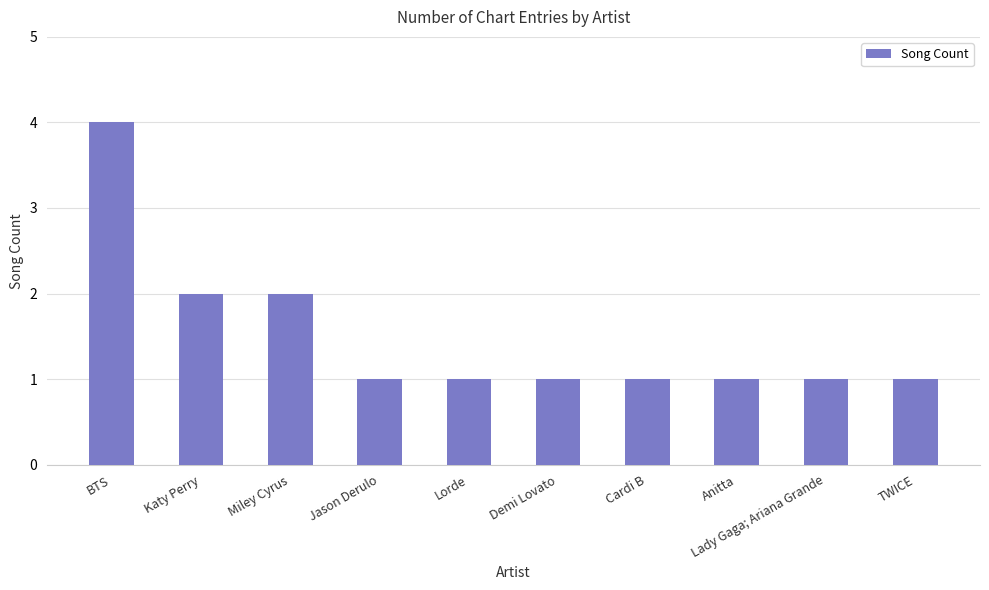

True or false: the data shows 2 at Lady Gaga; Ariana Grande.

False